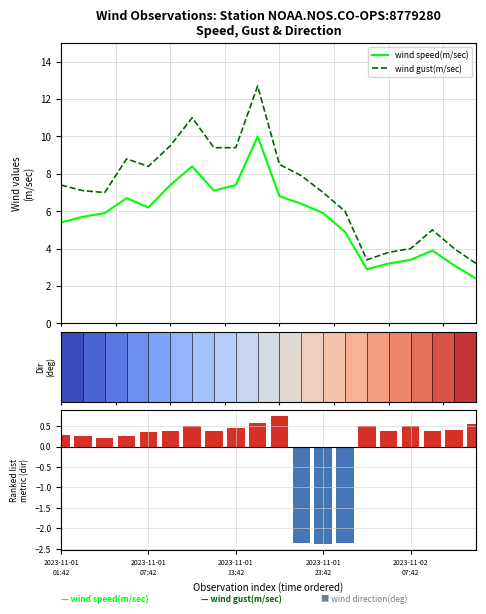

How many groups of bars are there?

20